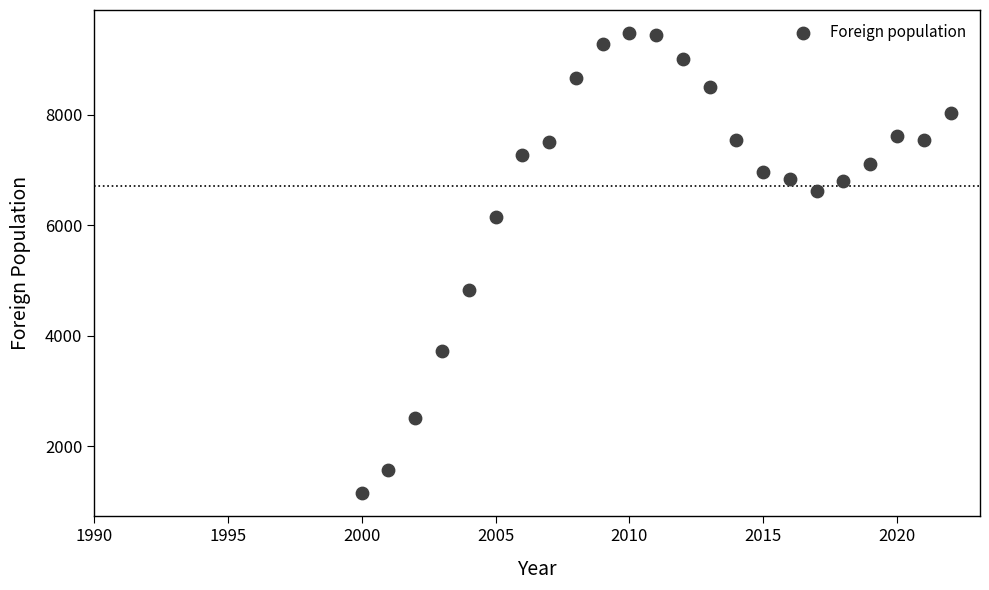

What Y value in the scatter plot is closest to 5314?

4832